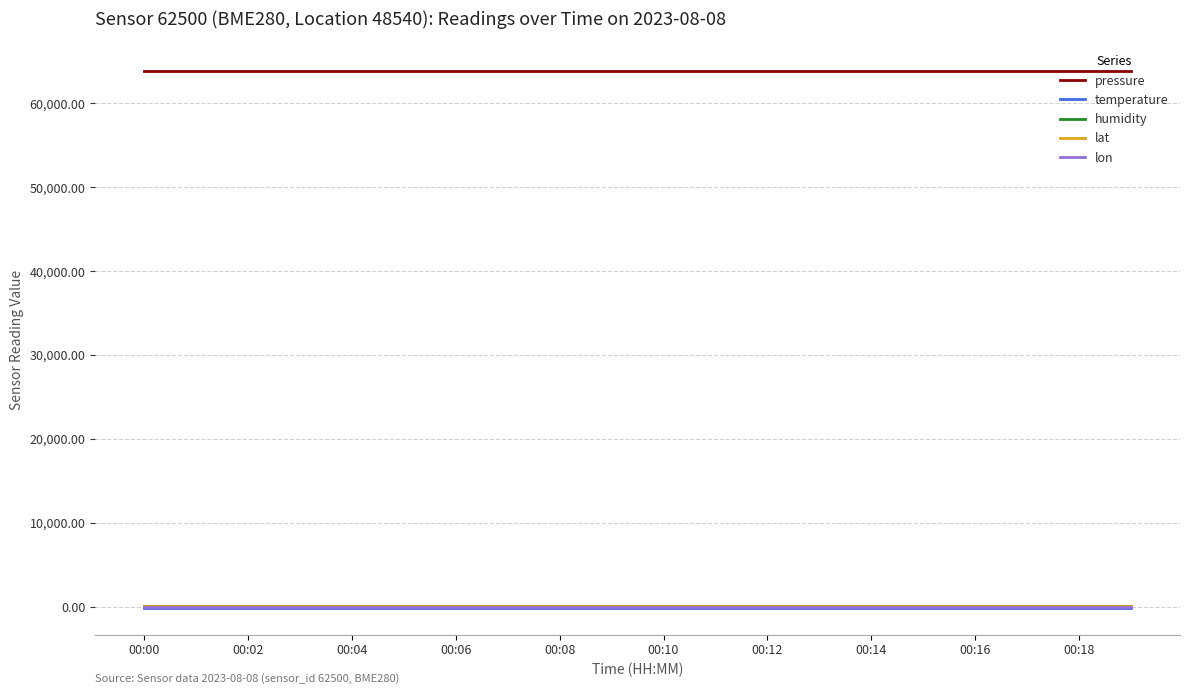

True or false: pressure and lon cross at least once.

False